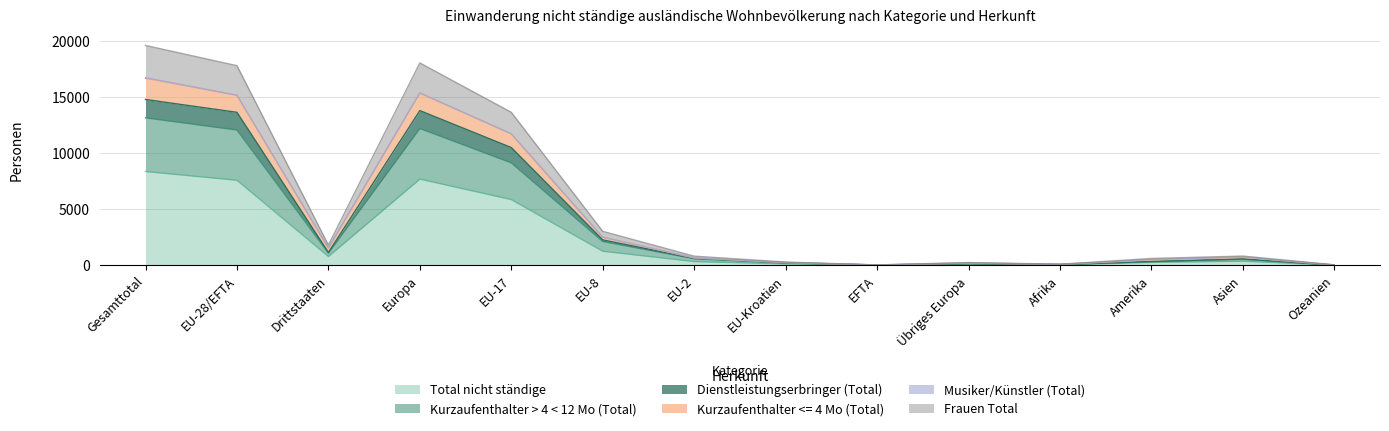

What is the maximum value for Total nicht ständige?

8357